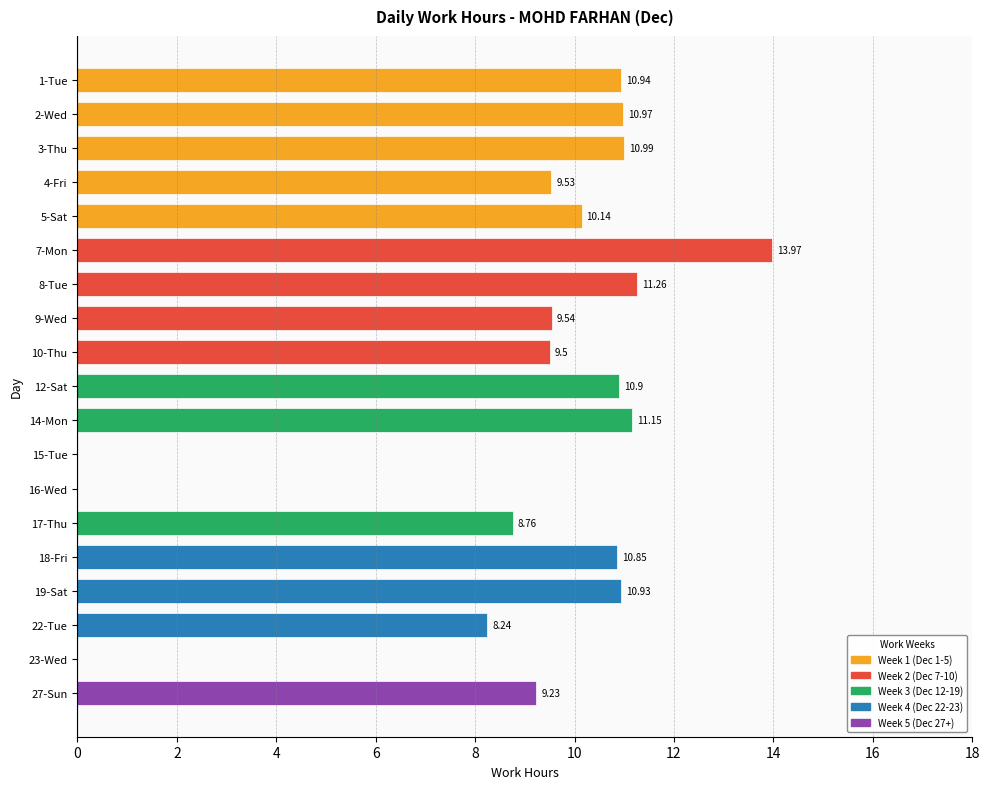

What is the sum of the values at 1-Tue and 8-Tue?

22.2